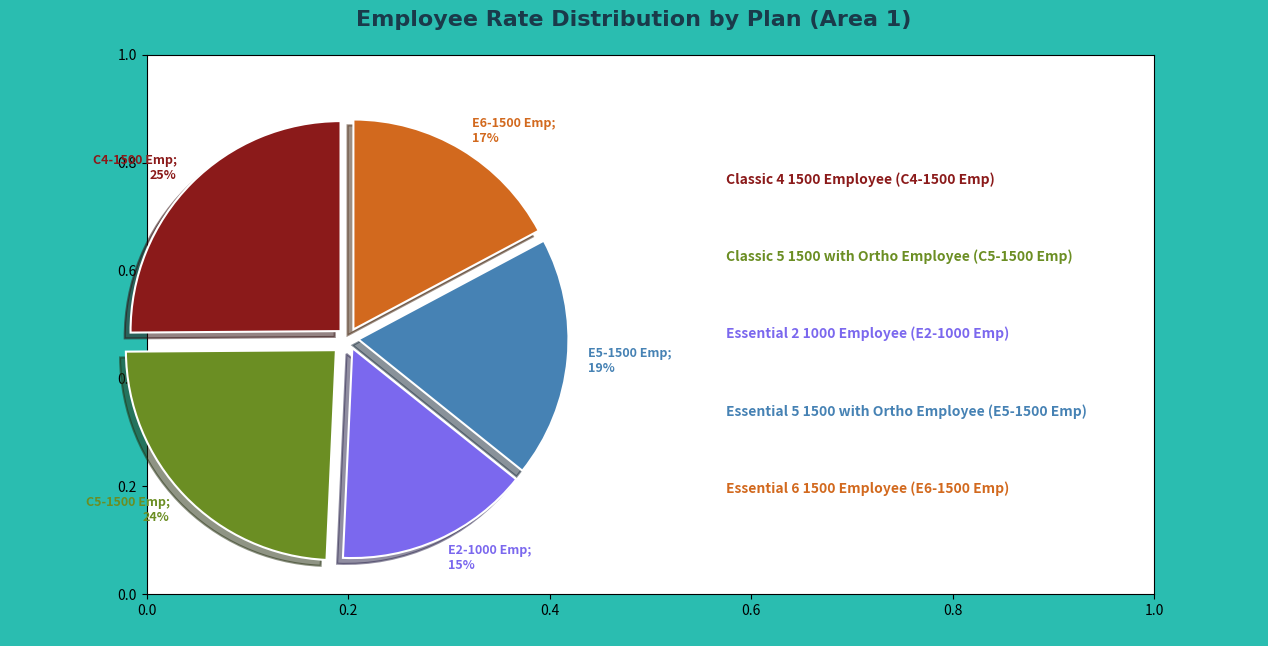

What is the smallest slice in the pie chart?

E2-1000 Emp; 15%